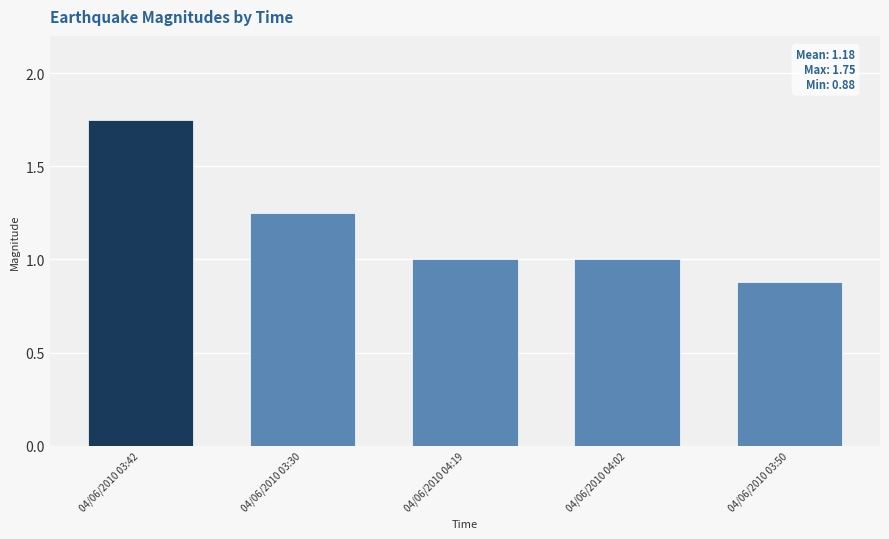

At which category does the chart reach its peak across all series?

04/06/2010 03:42